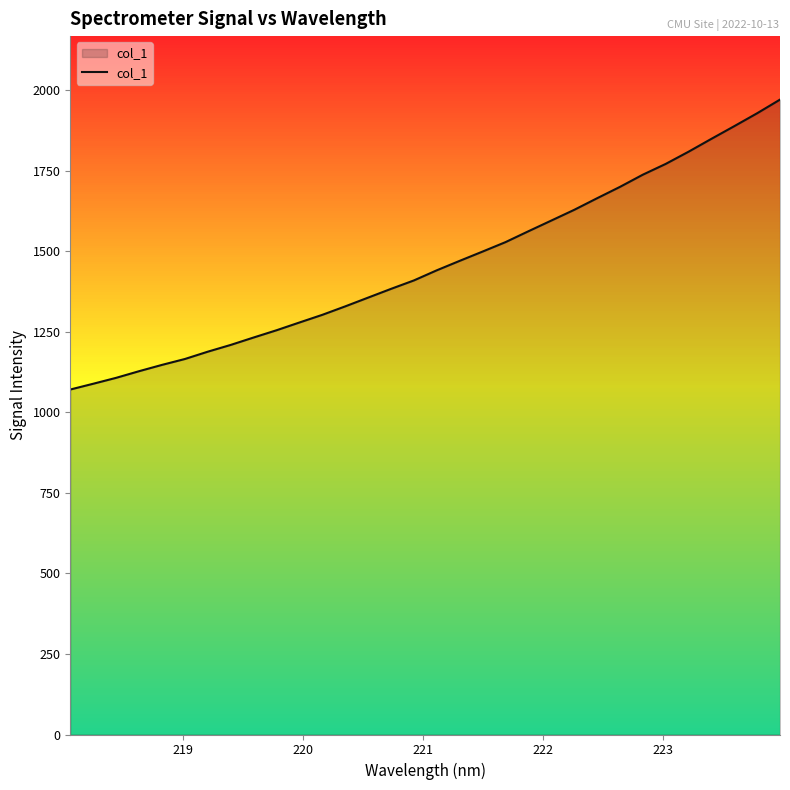

What is the difference between the maximum and minimum values?

900.3